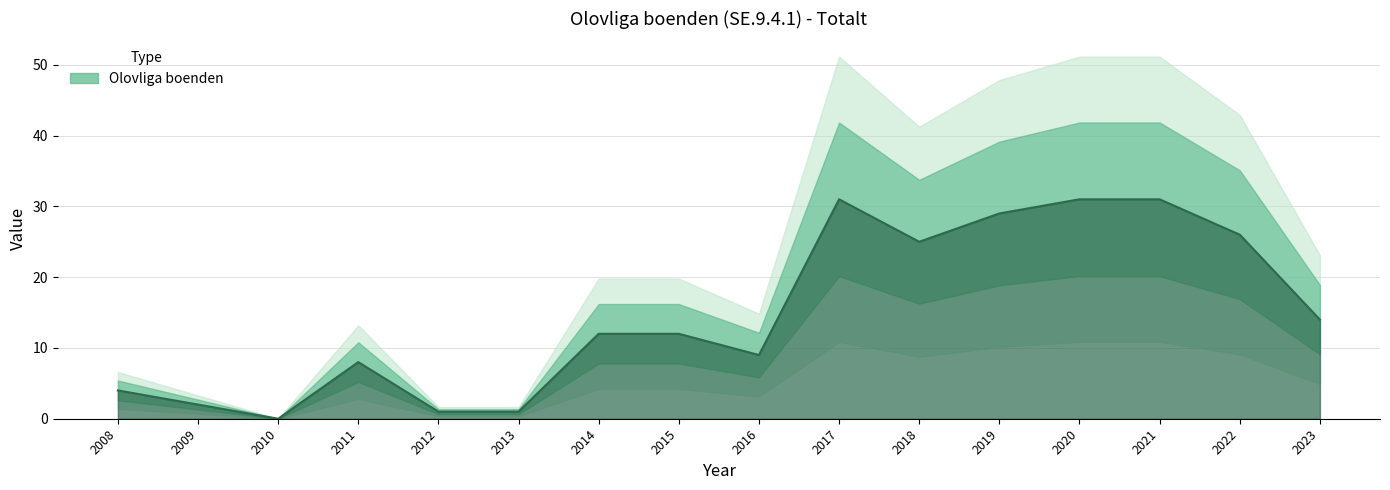

Is it true that the value at 2022 is 26?

True